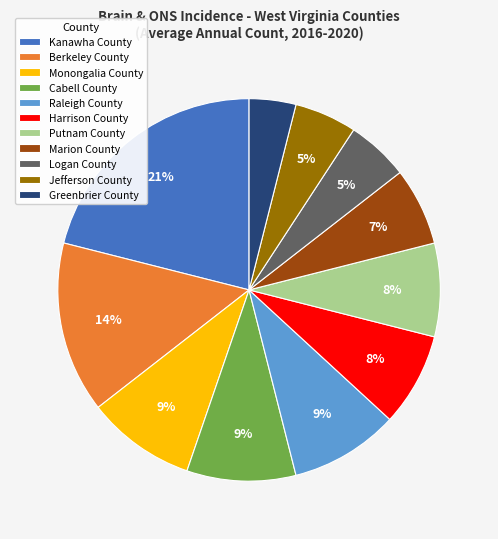

Count the number of slices in the pie.

11